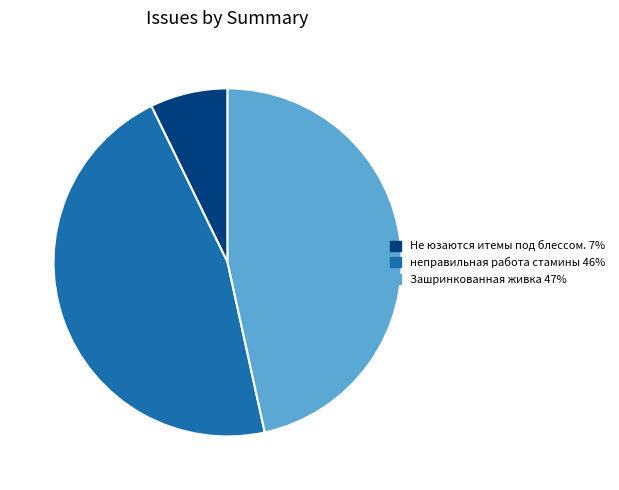

Is it true that Не юзаются итемы под блессом. is 7% of the pie?

True